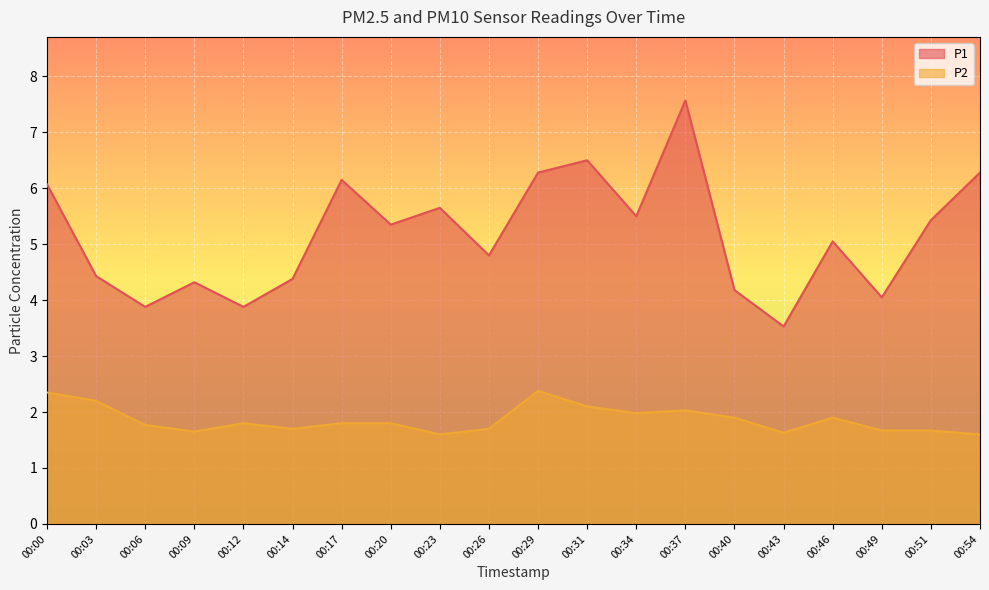

The P2 series shows 1.0 at 00:17. True or false?

False